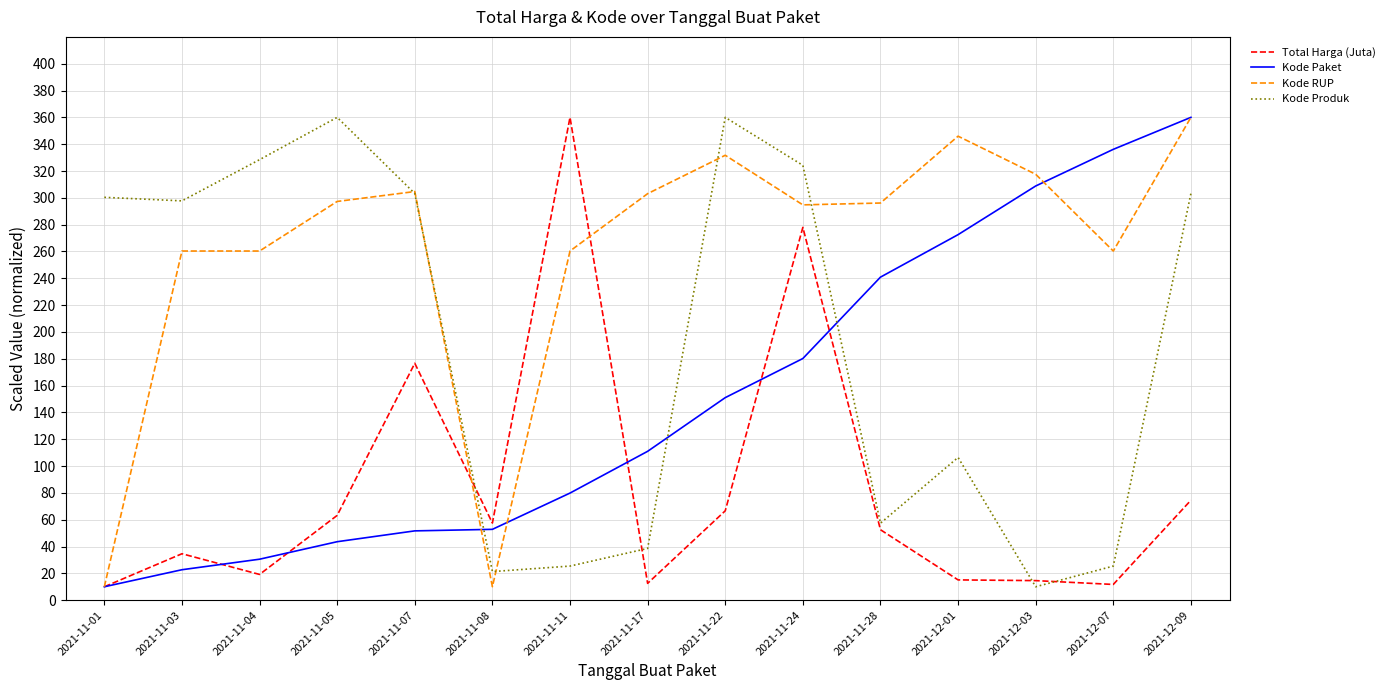

True or false: Kode Produk has a value of 549.9 at 2021-11-04.

False